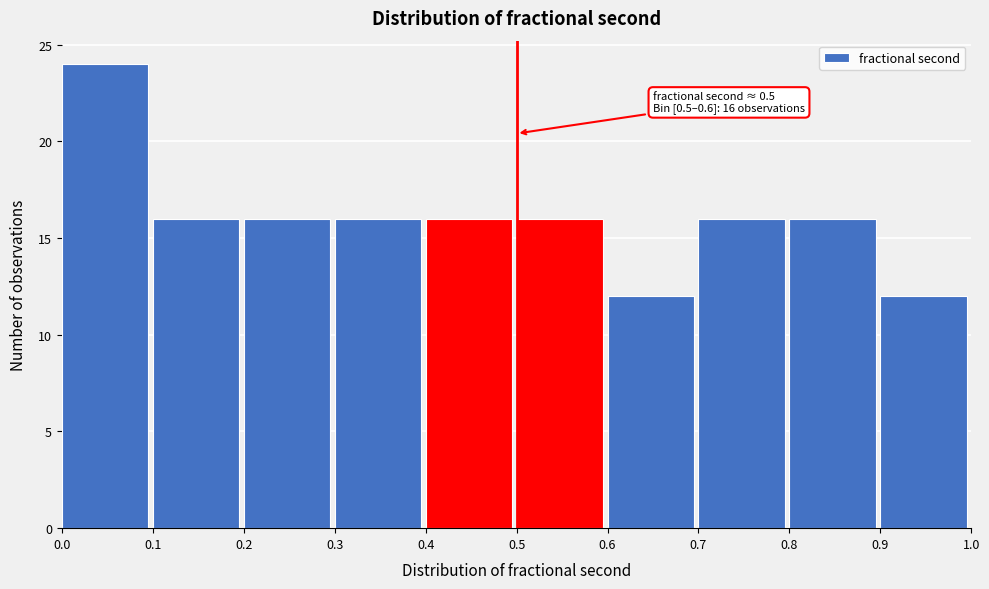

Which range on the x-axis has the tallest bar?

0.0 to 0.1